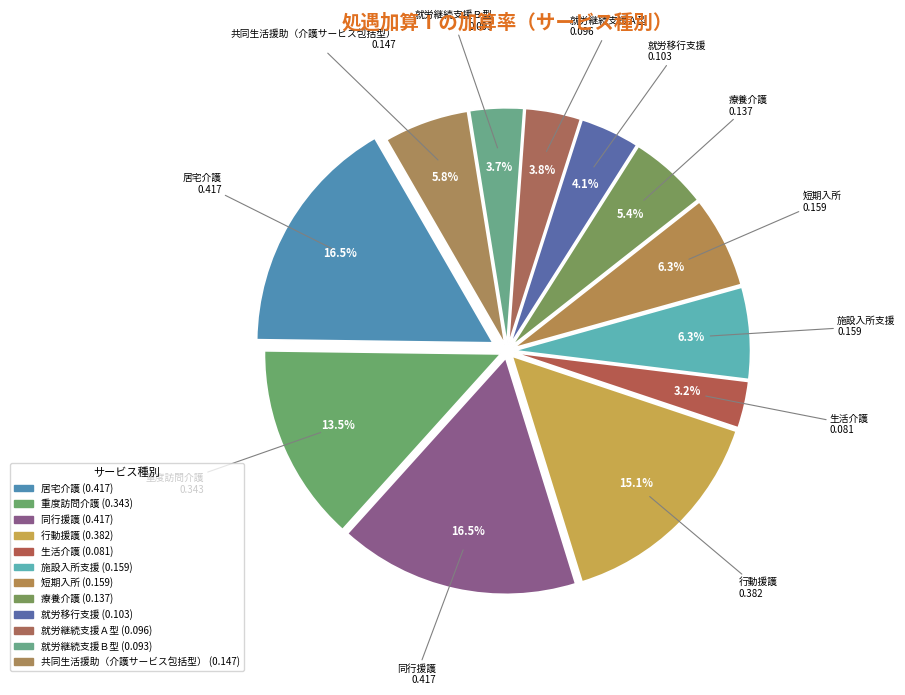

To the nearest percent, what is the combined percentage of 就労継続支援Ａ型 and 共同生活援助（介護サービス包括型）?

10%